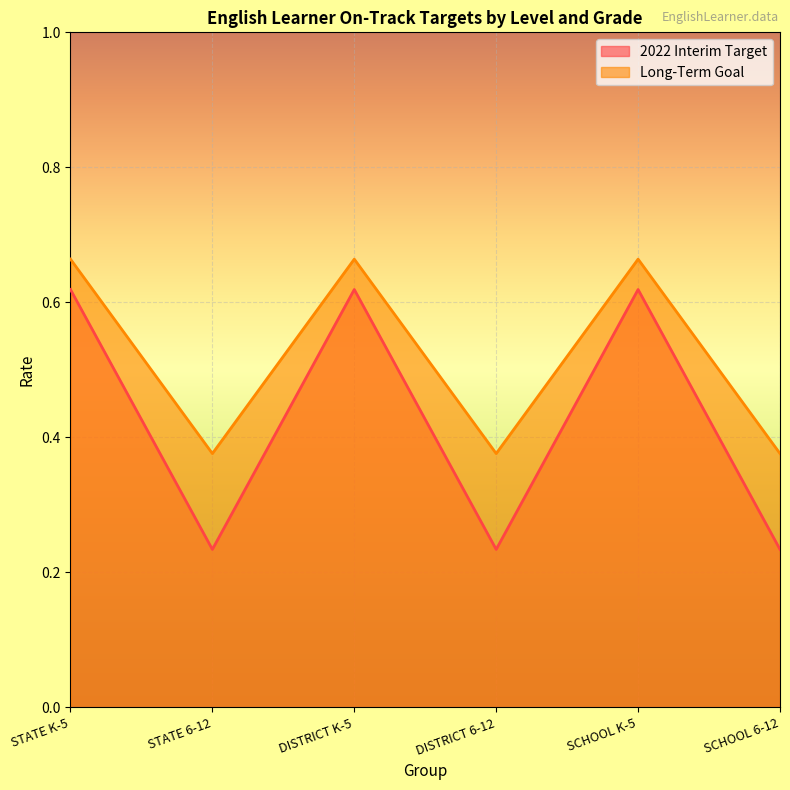

At which category is the sum across all series the highest?

STATE K-5